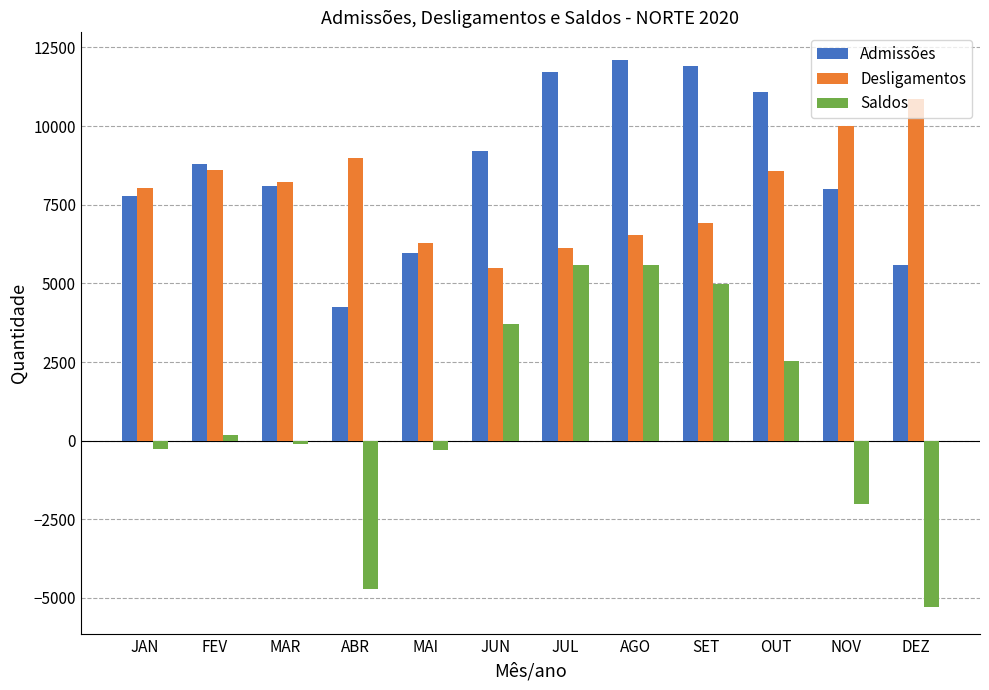

List the series in order of their peak value, highest first.

Admissões, Desligamentos, Saldos